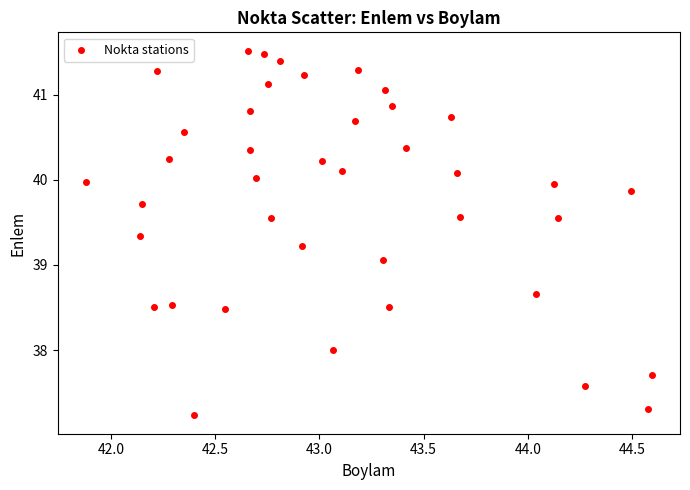

What Y value in the scatter plot is closest to 39?

39.1